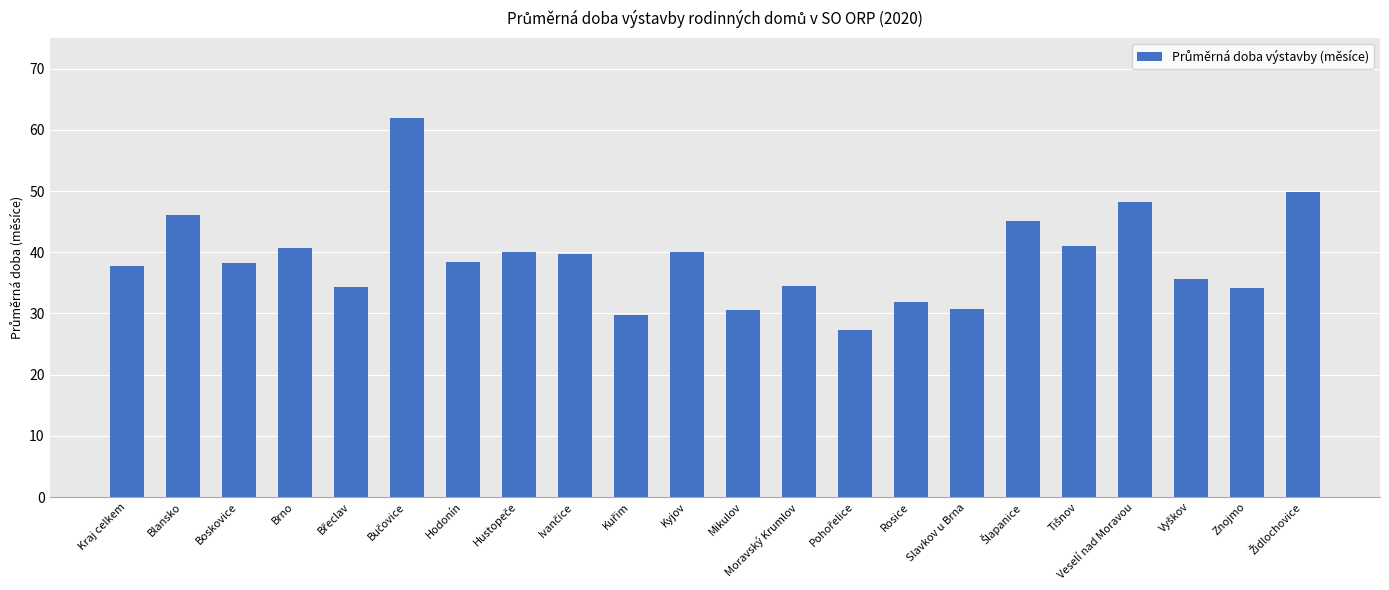

What is the maximum value shown in the chart?

61.9